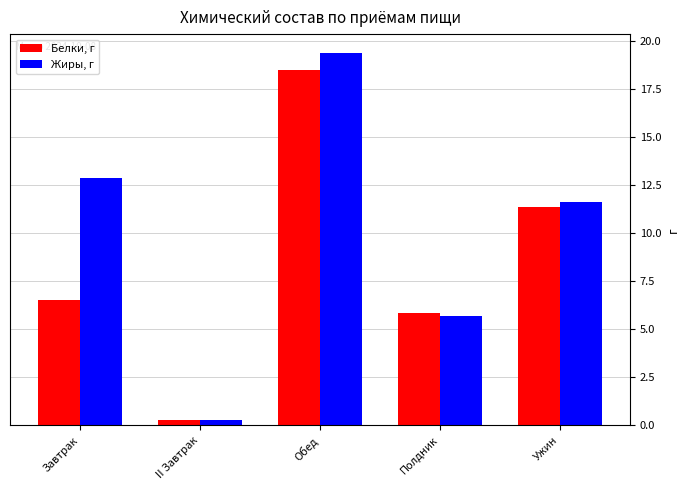

At which category is the sum across all series the highest?

Обед